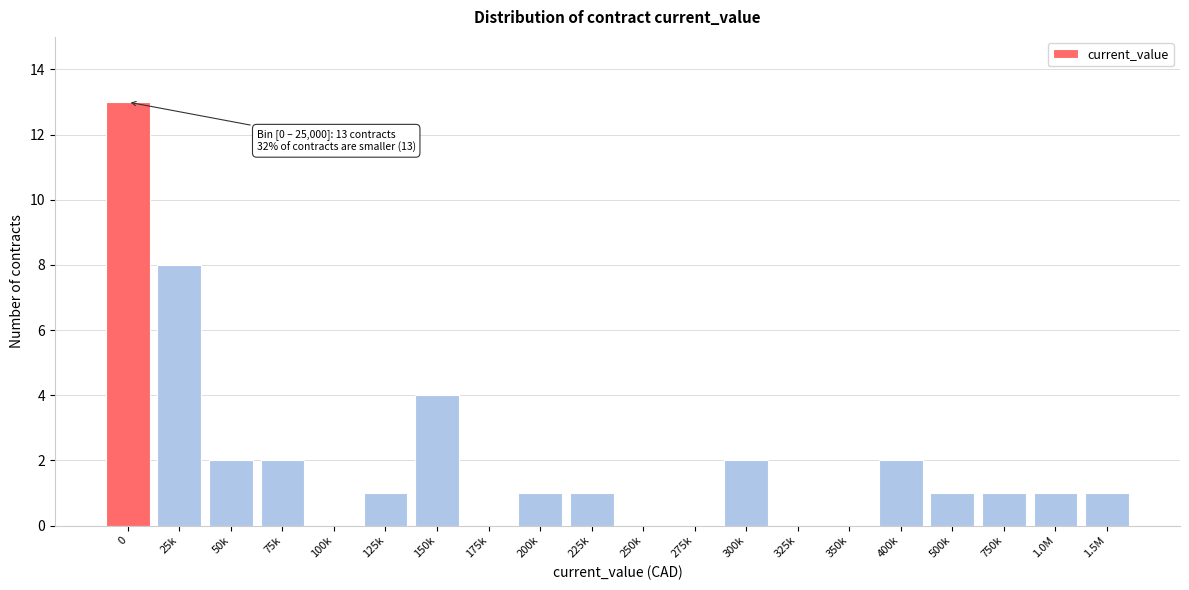

Reading left to right, extract all data points from this chart.

0=13	25k=8	50k=2	75k=2	100k=0	125k=1	150k=4	175k=0	200k=1	225k=1	250k=0	275k=0	300k=2	325k=0	350k=0	400k=2	500k=1	750k=1	1.0M=1	1.5M=1